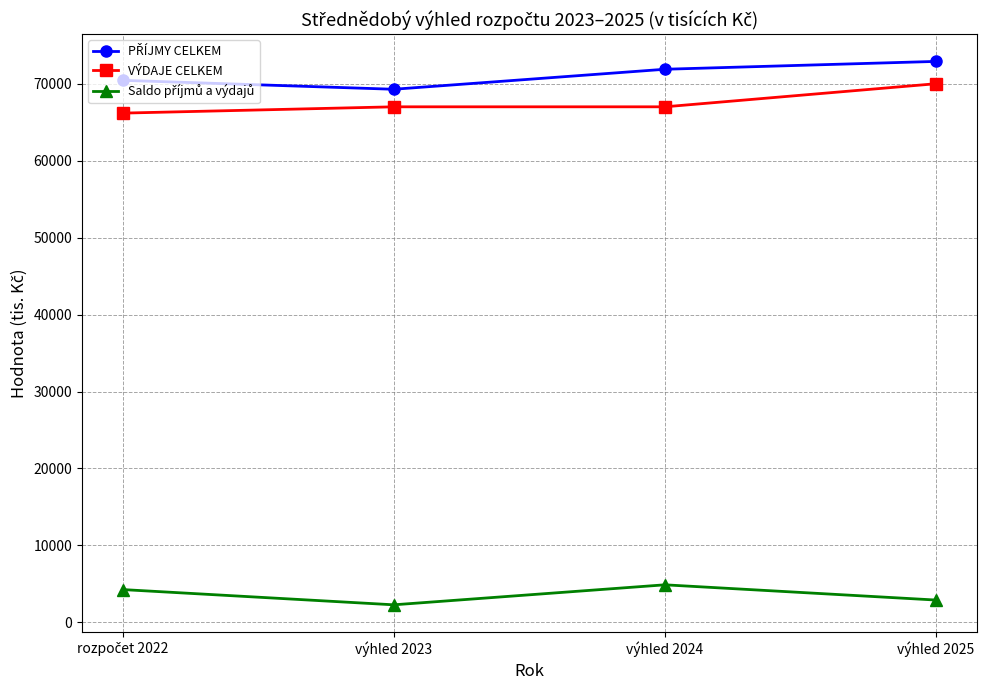

What is the sum of all VÝDAJE CELKEM values?

270180